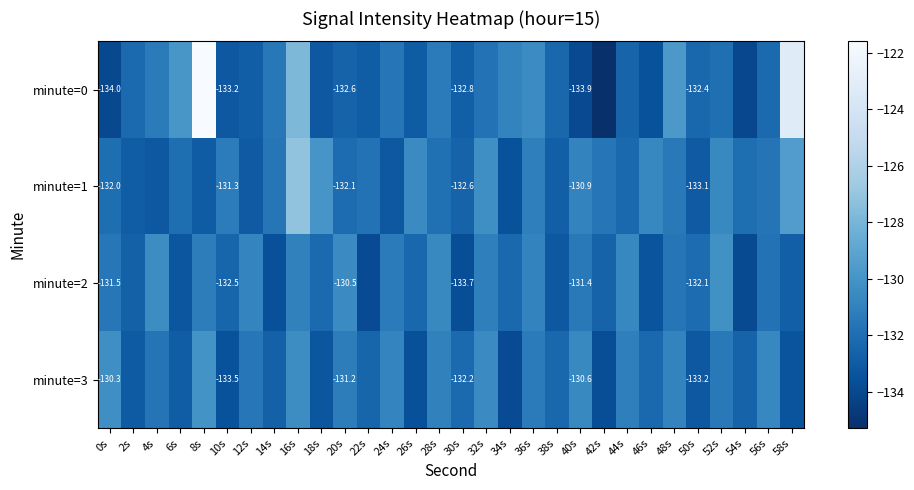

What is the sum of the minute=2 values at 46s and 58s?

-266.2